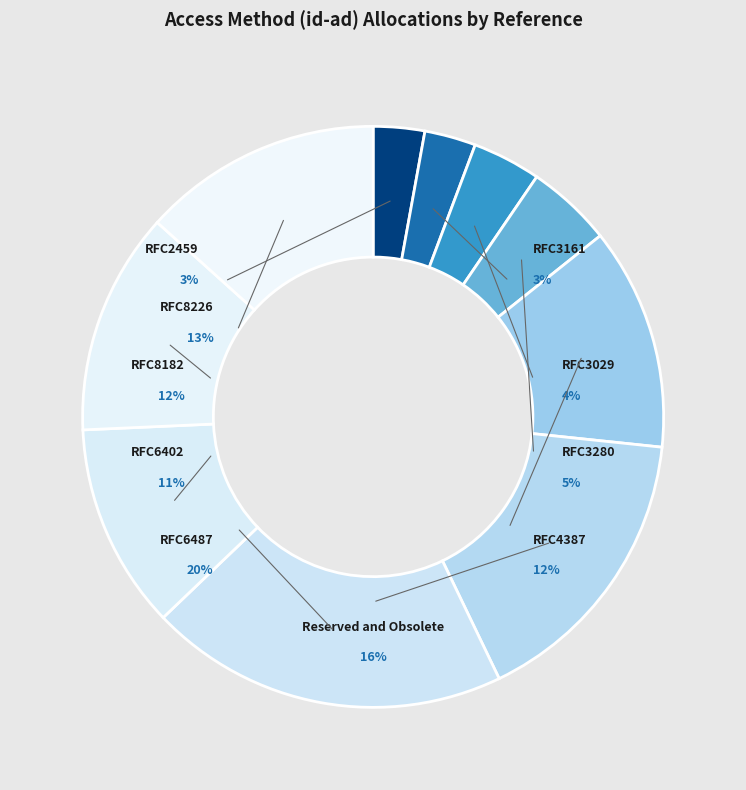

Which category has the smallest portion of the pie?

RFC2459